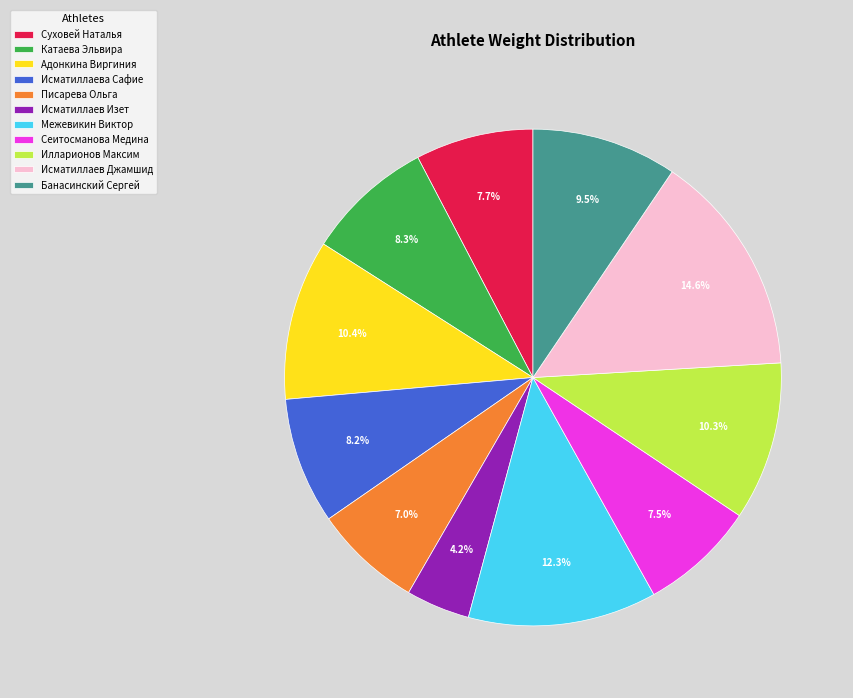

True or false: Илларионов Максим accounts for 10% of the total.

True